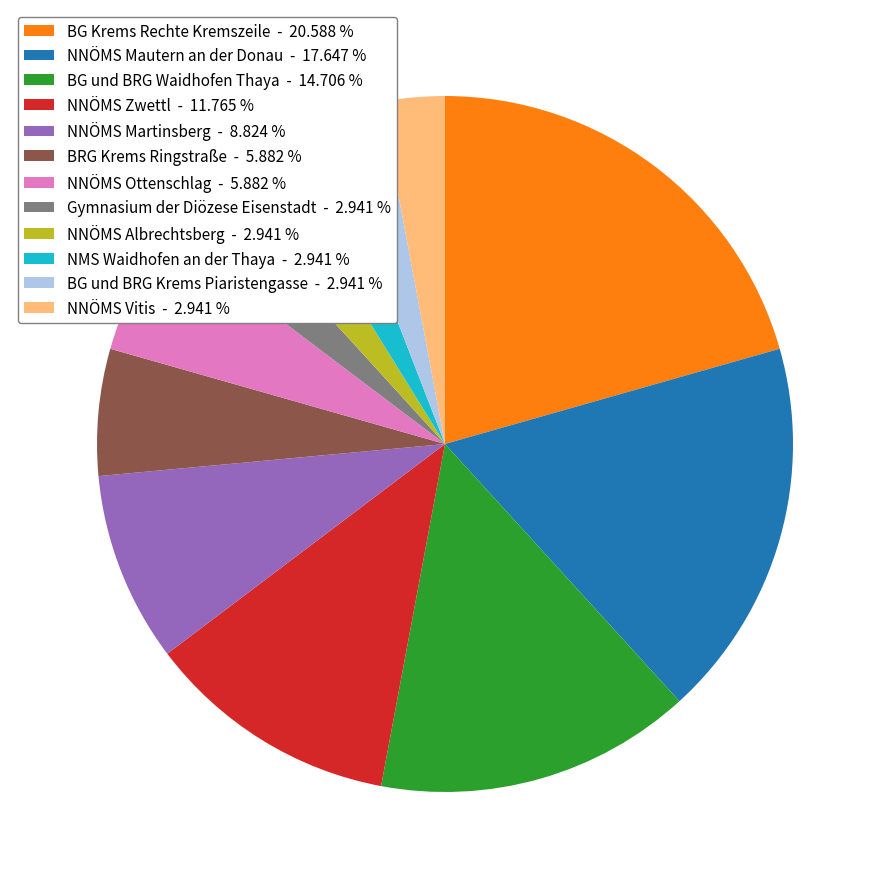

Is the sum of NNÖMS Ottenschlag - 5.882 % and NNÖMS Albrechtsberg - 2.941 % greater than half?

No